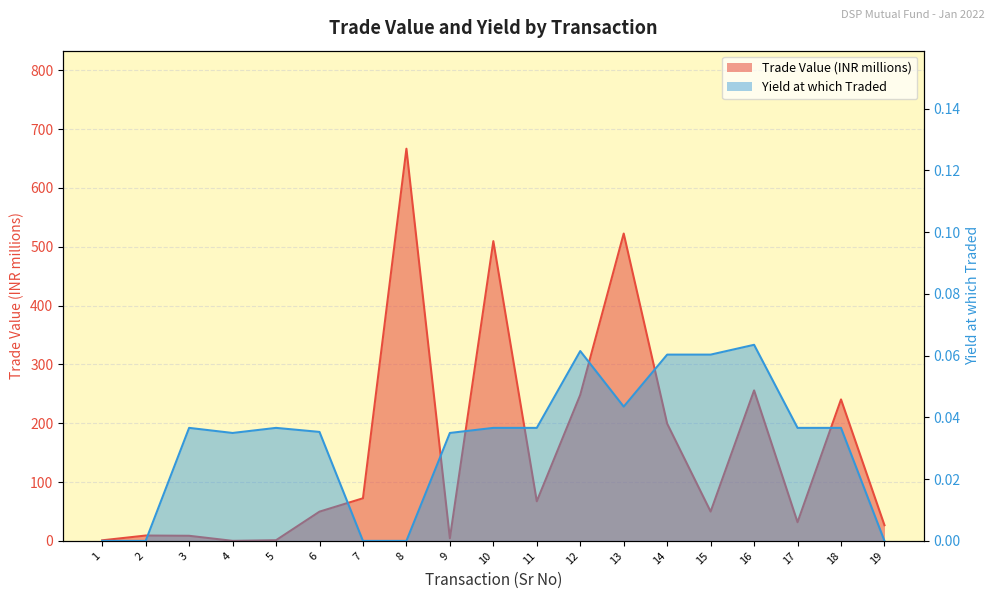

How many Yield Traded values are between 0 and 1?

19